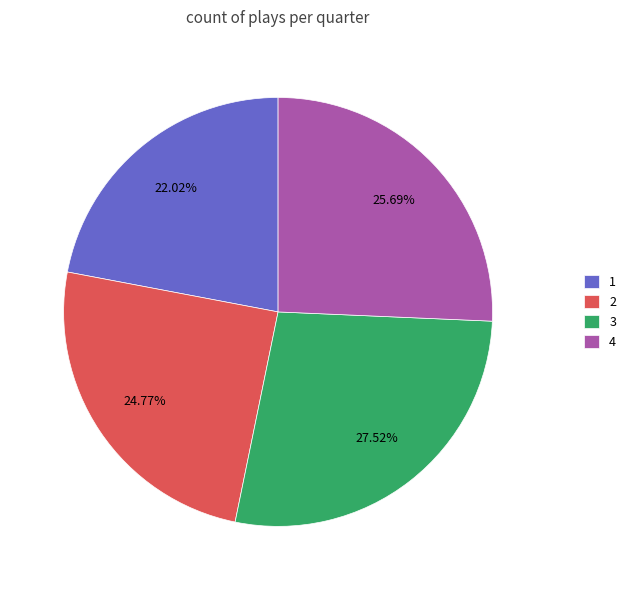

To the nearest percent, what portion does 4 represent?

26%